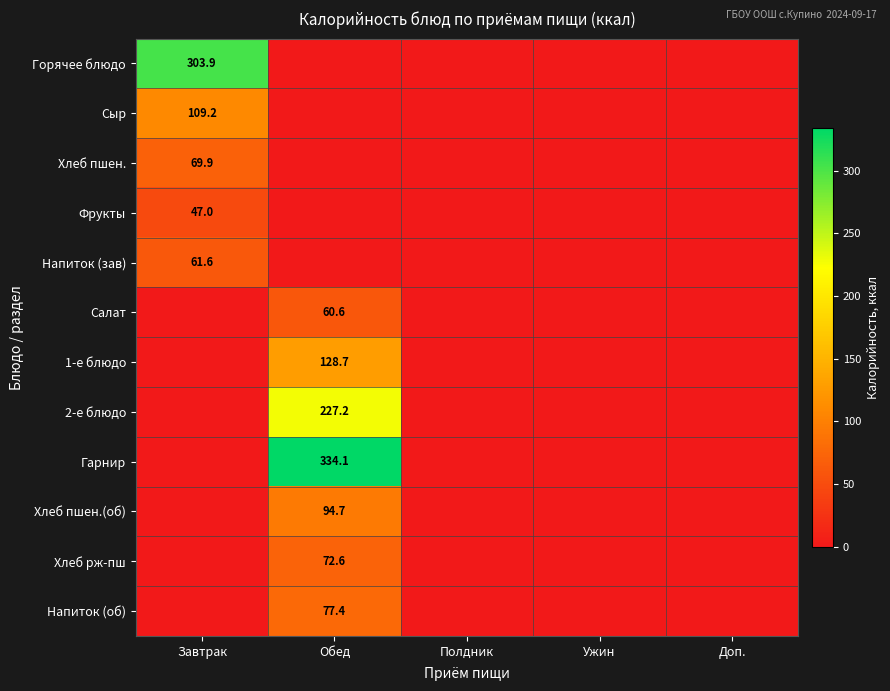

The Горячее блюдо series shows 303.9 at Завтрак. True or false?

True